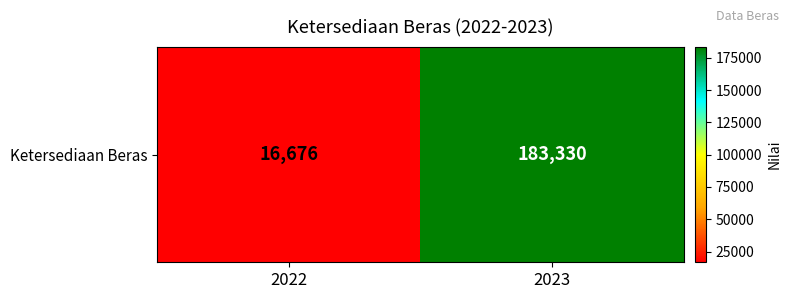

Reading left to right, extract all data points from this chart.

16676	183330